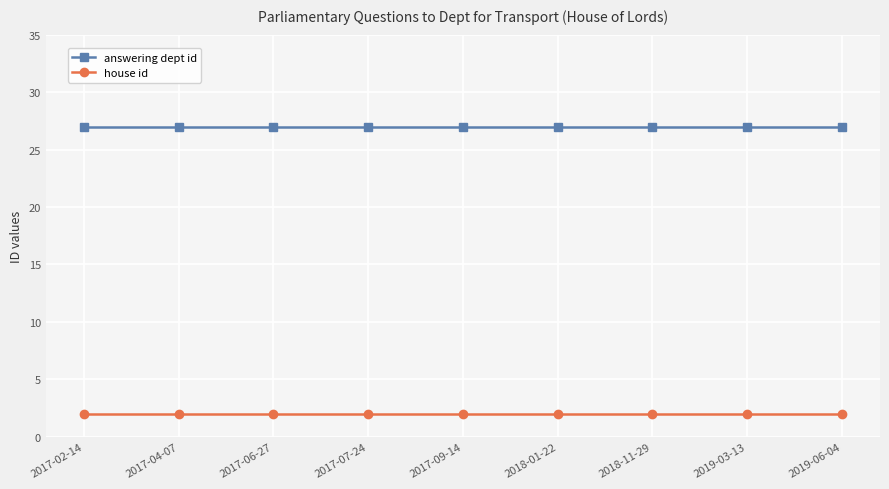

What is the lowest value of the house id series?

2